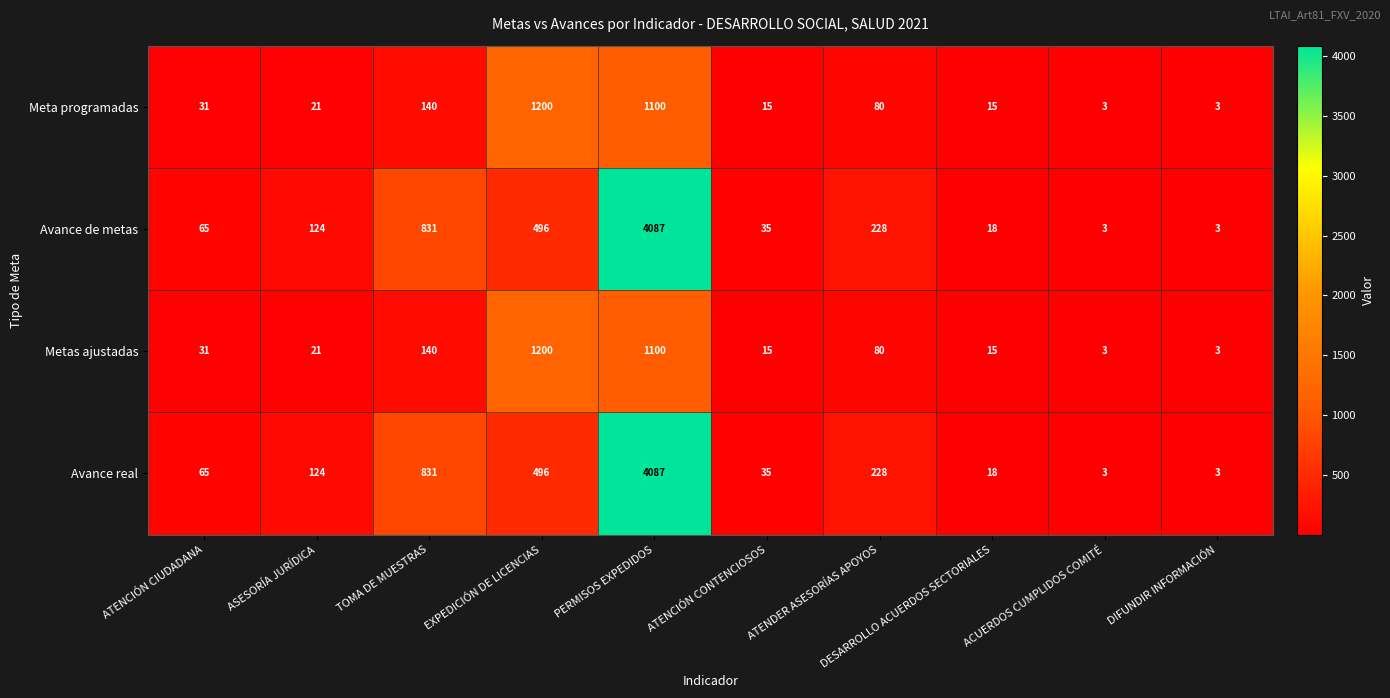

What is the difference between the maximum and minimum values in the Meta programadas series?

1197